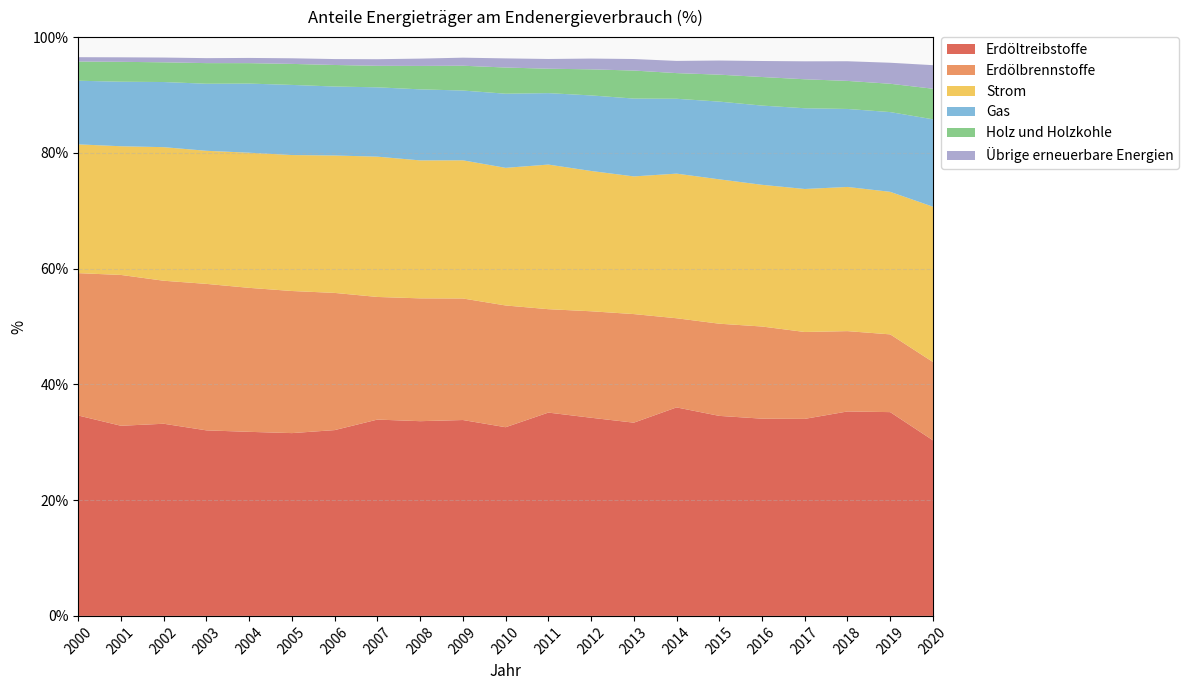

Reading left to right, what are all the values shown in this chart?

Erdöltreibstoffe: 34.6	32.9	33.2	32.1	31.8	31.6	32.1	33.9	33.6	33.8	32.6	35.1	34.2	33.4	36.0	34.6	34.1	34.0	35.3	35.2	30.3
Erdölbrennstoffe: 24.6	26.1	24.7	25.3	24.9	24.6	23.7	21.2	21.2	21.0	21.0	17.9	18.4	18.8	15.4	15.9	15.9	15.0	13.9	13.4	13.5
Strom: 22.3	22.2	23.1	23.0	23.3	23.5	23.7	24.2	23.8	23.9	23.8	25.0	24.2	23.8	25.0	24.9	24.5	24.7	24.9	24.6	26.8
Gas: 11.0	11.1	11.3	11.6	11.9	12.1	11.9	12.0	12.3	12.1	12.8	12.3	13.1	13.4	12.9	13.4	13.7	14.0	13.5	13.8	15.1
Holz und Holzkohle: 3.3	3.4	3.4	3.6	3.5	3.6	3.7	3.7	4.0	4.3	4.5	4.2	4.5	4.8	4.4	4.7	4.9	5.0	4.8	4.9	5.3
Übrige erneuerbare Energien: 0.7	0.8	0.8	0.9	0.9	1.0	1.0	1.1	1.3	1.4	1.6	1.7	1.9	2.0	2.1	2.4	2.8	3.1	3.4	3.6	4.1